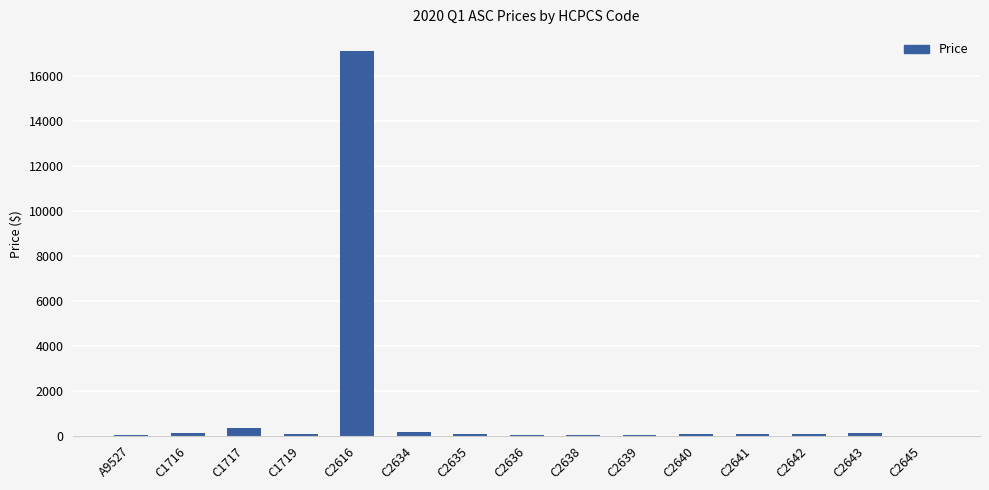

At which label does the data first exceed 69?

C1716